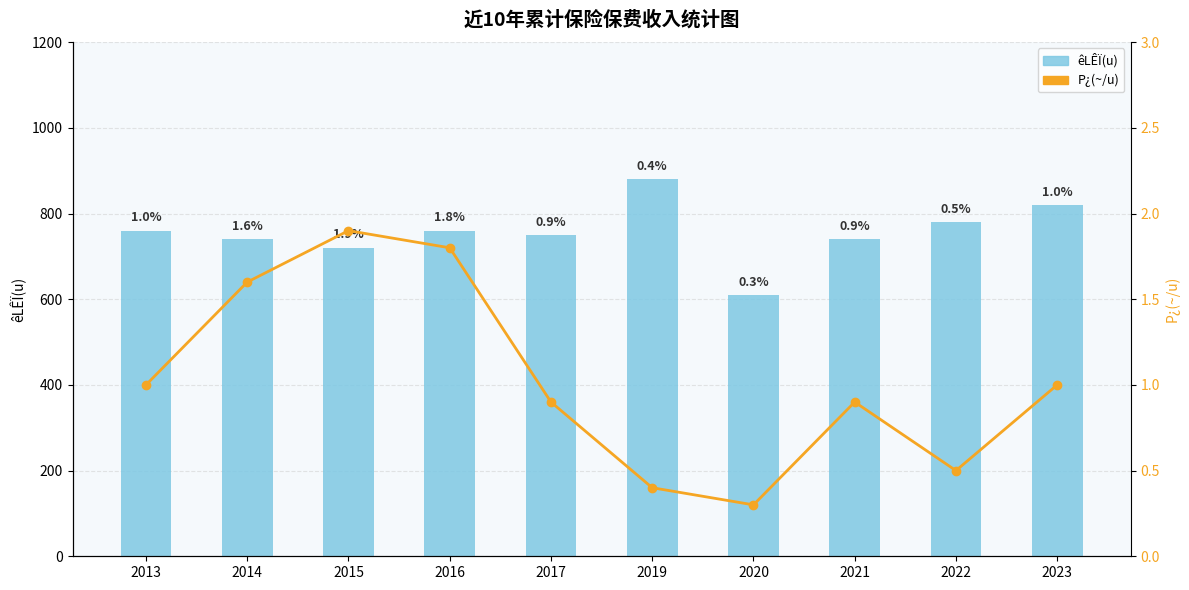

What is the total value across all series at 2016?

761.8